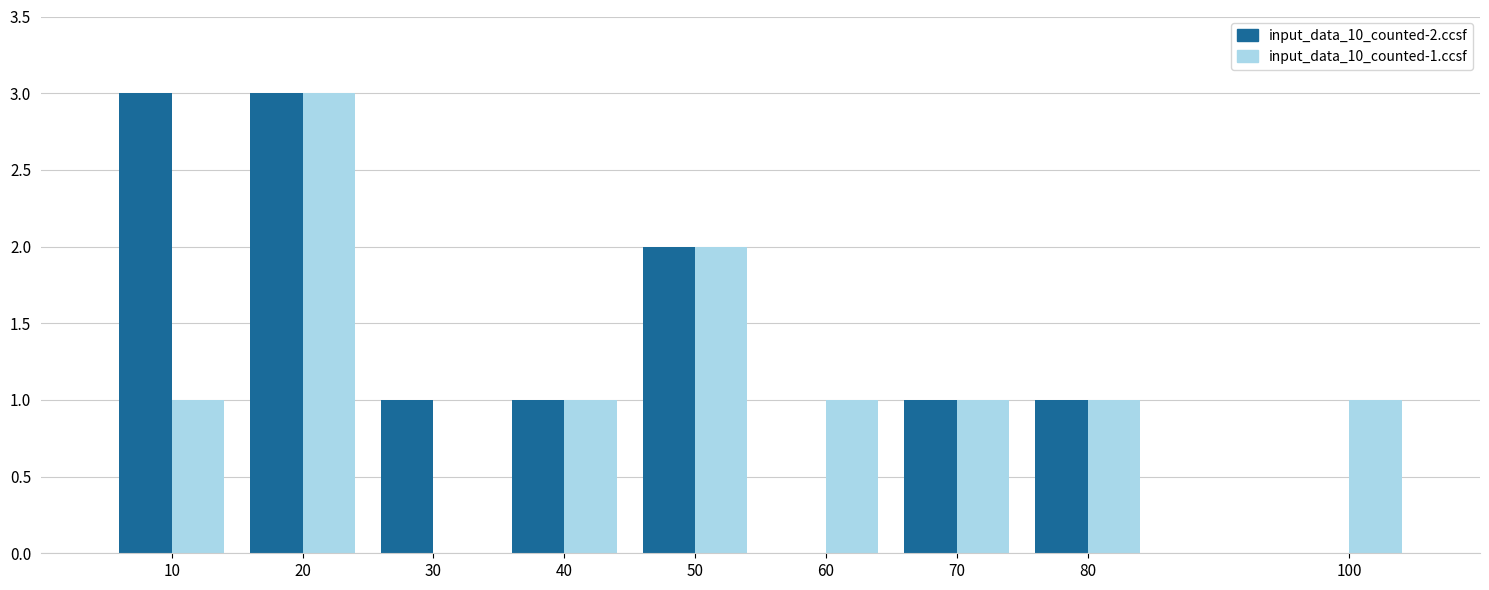

Count the number of categories in the chart.

9